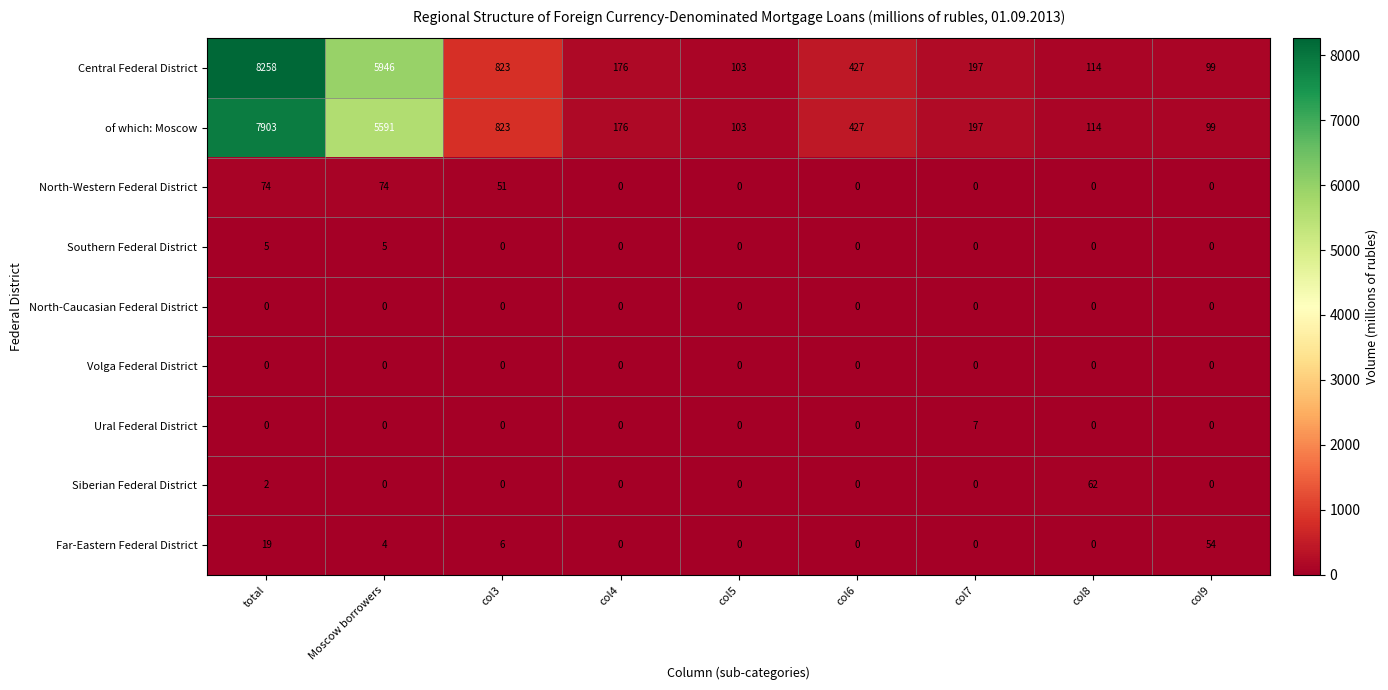

Which label corresponds to the largest value in the chart?

total